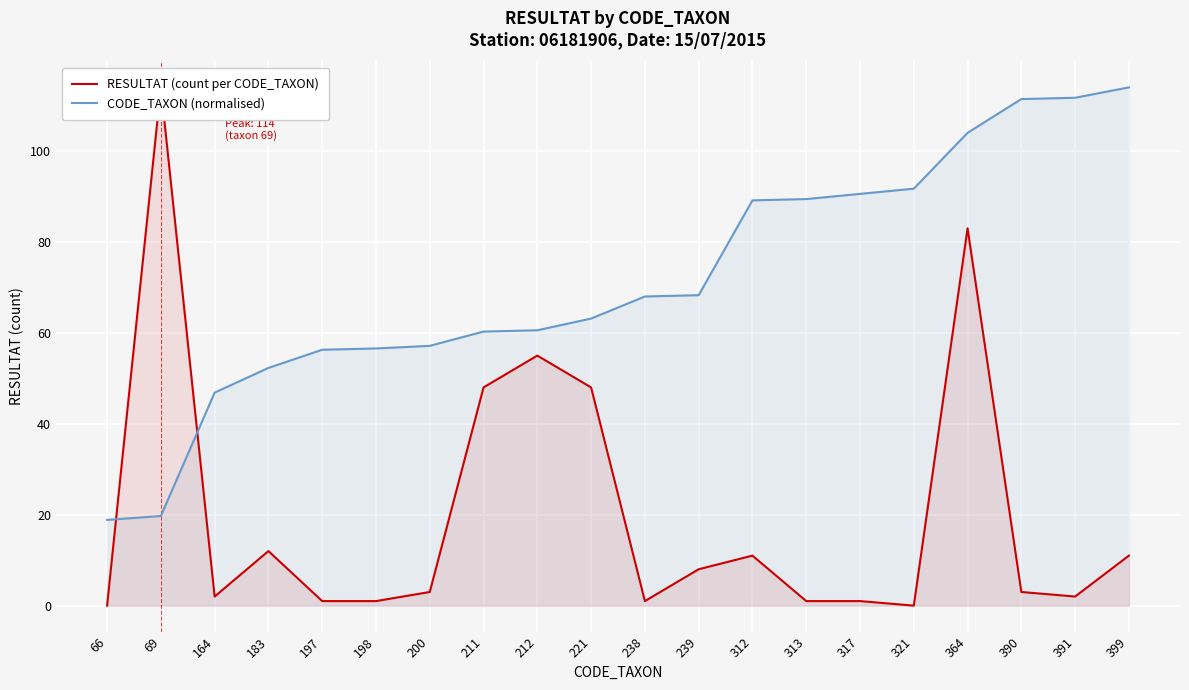

Reading right to left, list all the values displayed in this chart.

RESULTAT (count per CODE_TAXON): 399=11.0	391=2.0	390=3.0	364=83.0	321=0.0	317=1.0	313=1.0	312=11.0	239=8.0	238=1.0	221=48.0	212=55.0	211=48.0	200=3.0	198=1.0	197=1.0	183=12.0	164=2.0	69=114.0	66=0.0
CODE_TAXON (normalised): 399=114.0	391=111.7	390=111.4	364=104.0	321=91.7	317=90.6	313=89.4	312=89.1	239=68.3	238=68.0	221=63.1	212=60.6	211=60.3	200=57.1	198=56.6	197=56.3	183=52.3	164=46.9	69=19.7	66=18.9